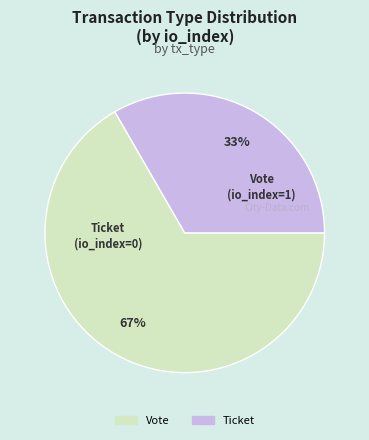

Which has a higher value, Ticket or Vote?

Vote